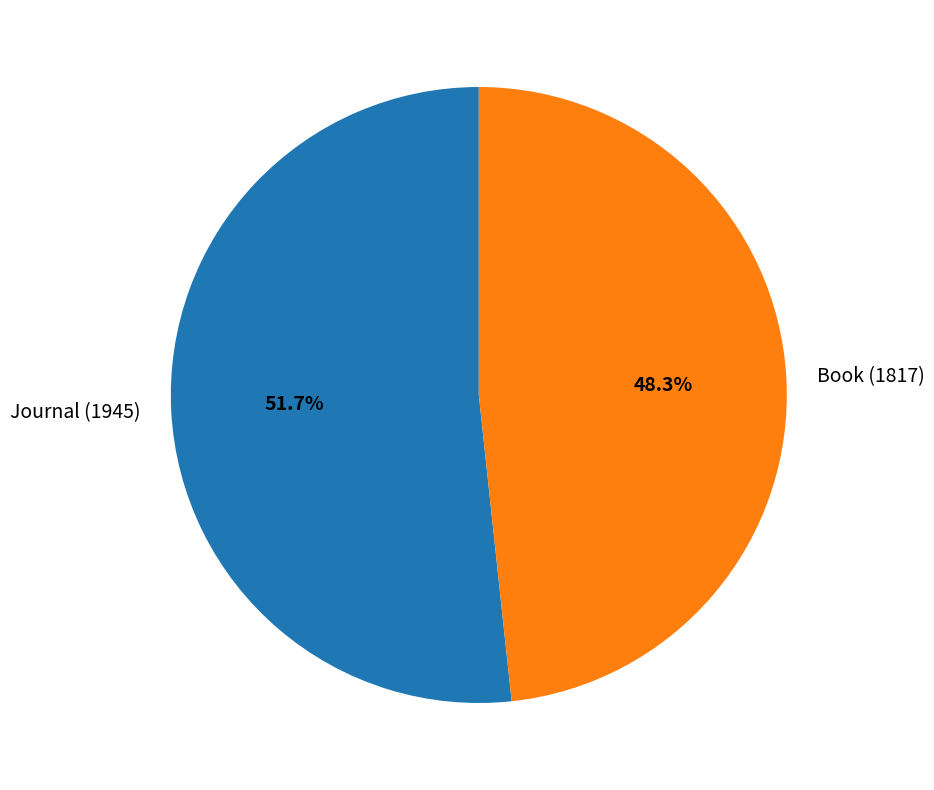

The Journal (1945) slice represents 52% of the pie. True or false?

True